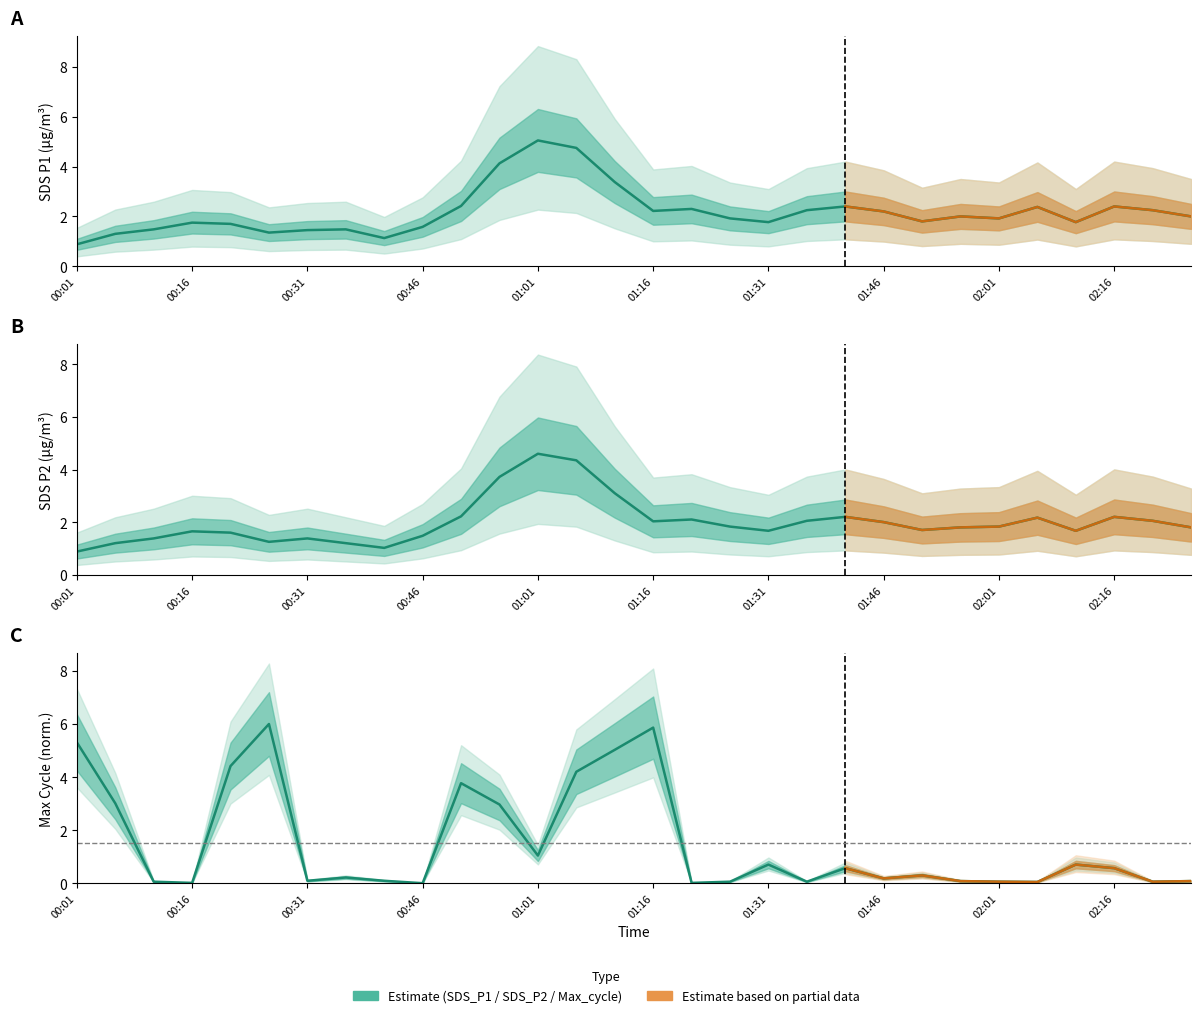

At which category does the chart reach its peak across all series?

5